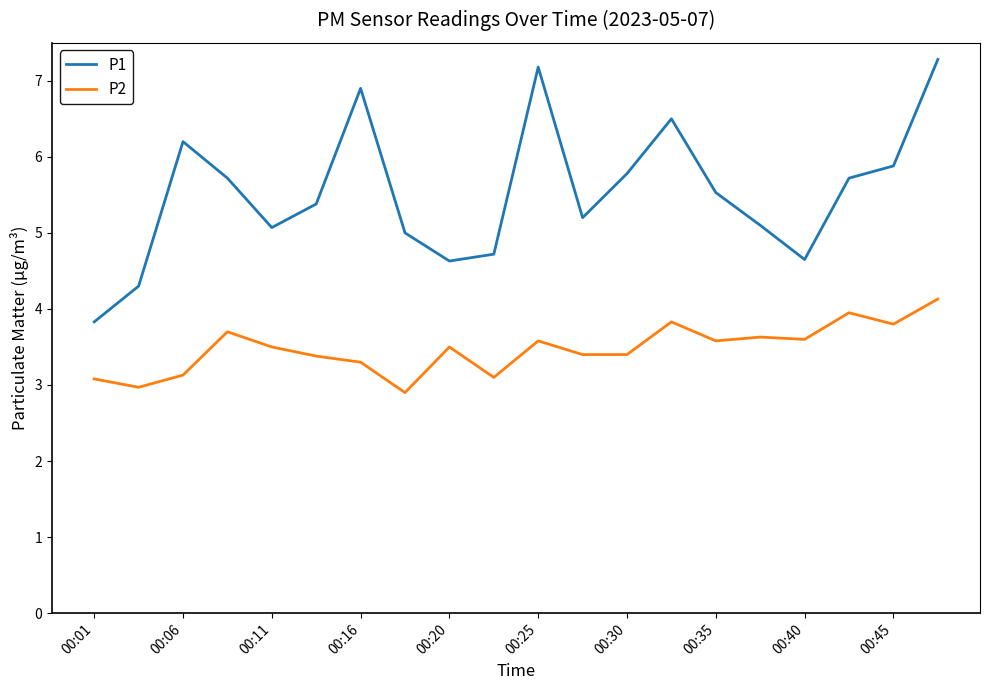

What is the difference between the maximum and minimum values in the P2 series?

1.2